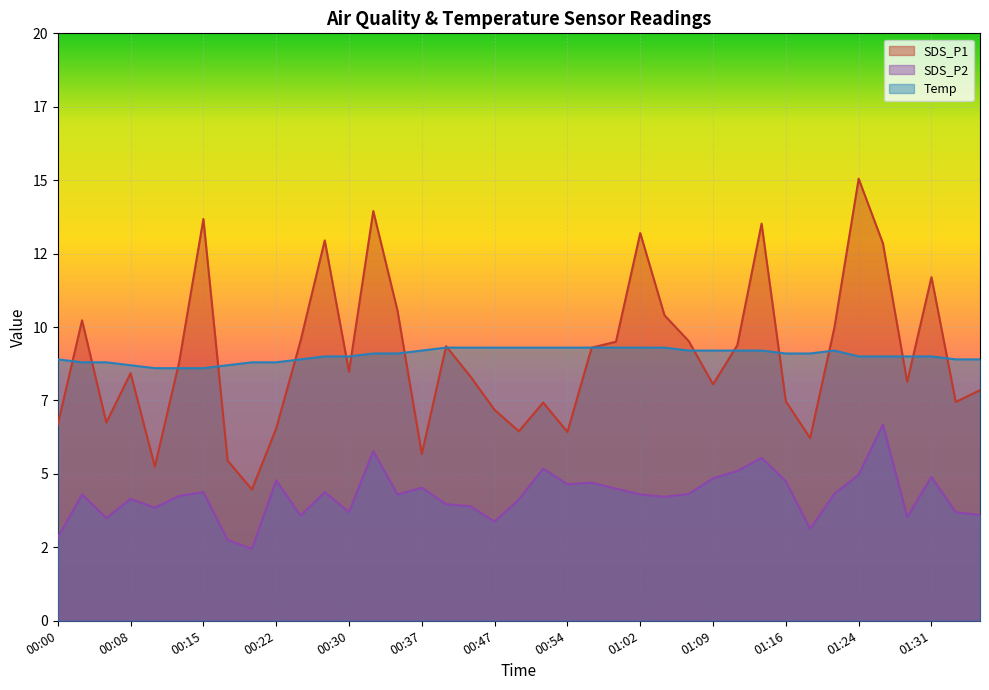

What is the minimum value shown in the chart?

2.5